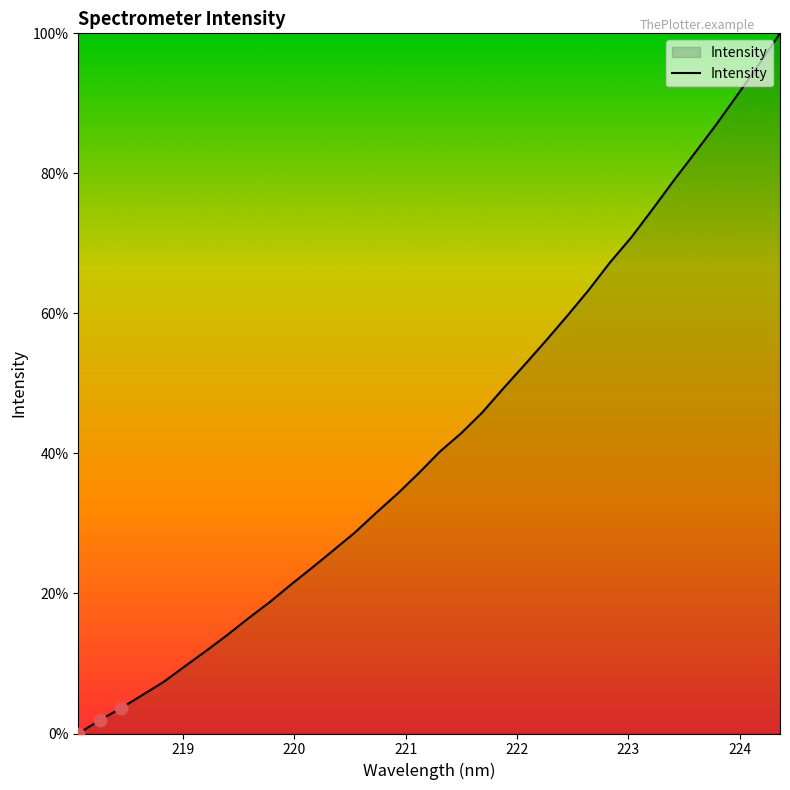

What is the difference between the maximum and minimum values?

100.0